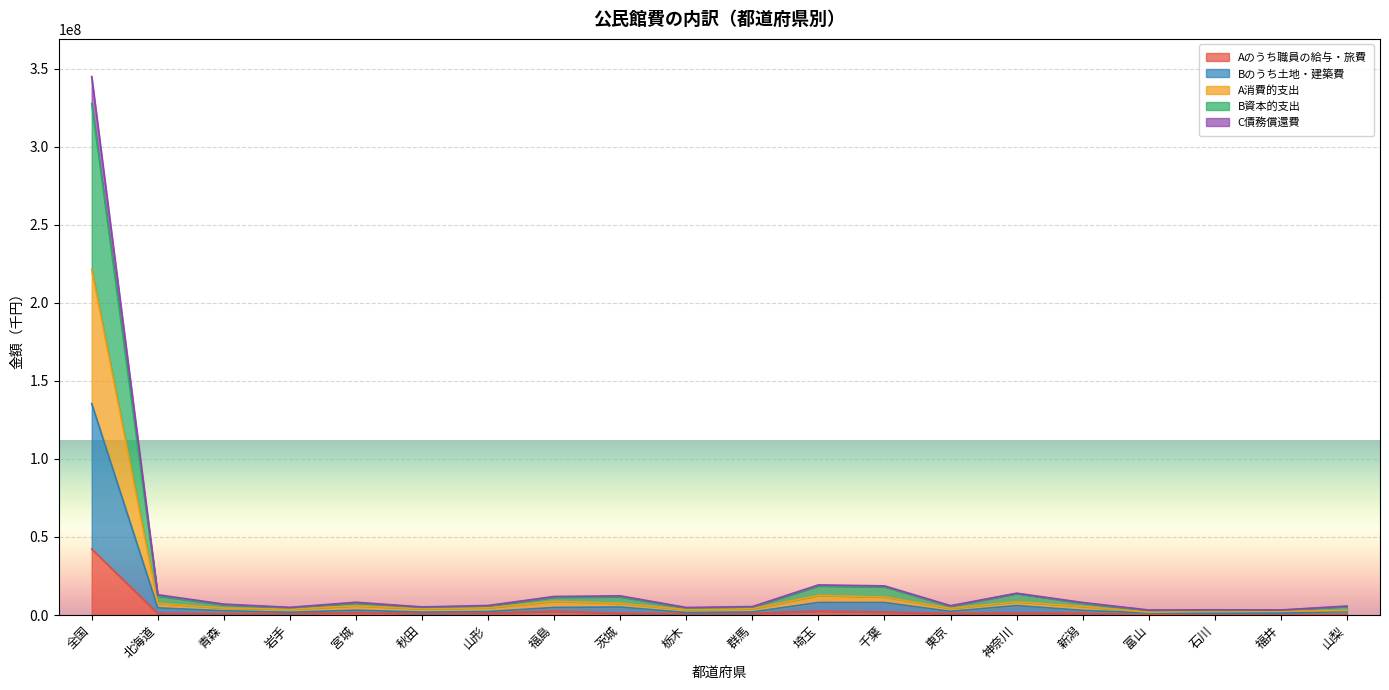

Reading left to right, transcribe all the data shown in this chart.

Aのうち職員の給与・旅費: 42240192	969135	888660	1034174	1614371	1073532	1266745	2410099	1136626	852870	1128482	2489720	1872948	1049068	1249658	1163739	167949	445482	620831	166547
Bのうち土地・建築費: 135442019	4591666	2705959	1764043	3104325	1870689	2233948	4831417	5118916	1586691	1954367	8021920	8008958	2321131	6042404	2982396	1240885	1088752	1170253	2277871
A消費的支出: 221388477	7508324	4466474	3711474	5925654	3975275	4612866	8759120	7489985	3491728	4043056	12557002	11515569	4279055	8452446	5486502	1818141	2316545	2426879	2902632
B資本的支出: 327548715	12179133	6561572	4585184	7651671	4942206	5706783	11379013	11659866	4450920	5063395	18627984	18053807	5606285	13695702	7610940	2997236	3007846	3056608	5502604
C債務償還費: 344834416	12987649	6987220	4915920	8177412	5169526	6096570	11868978	12286634	4827134	5403865	19285590	18656121	5980924	13969544	8024924	3188331	3338488	3233273	5733274